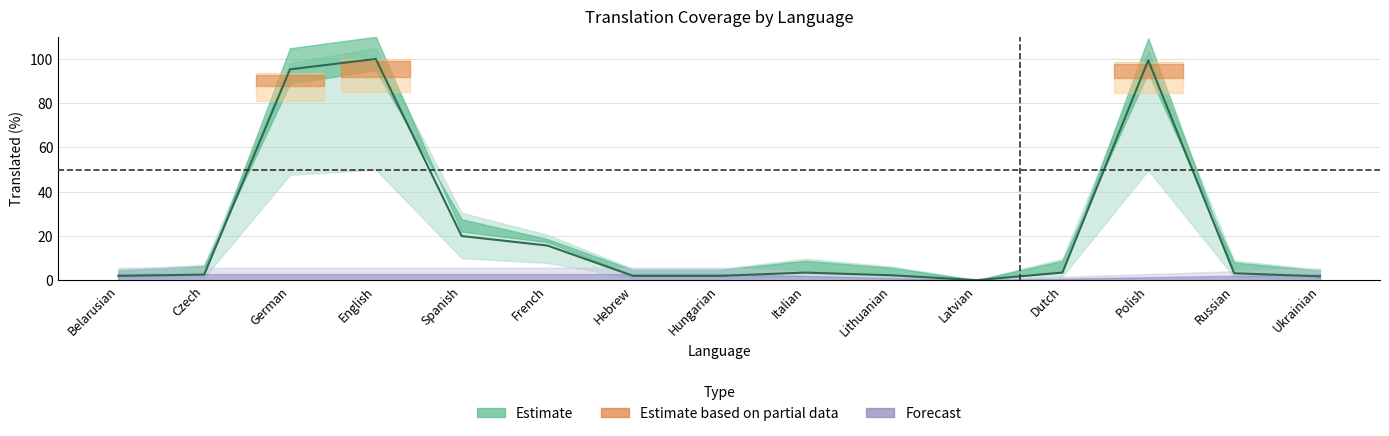

Which category has the lowest value in the translated_percent series?

Latvian